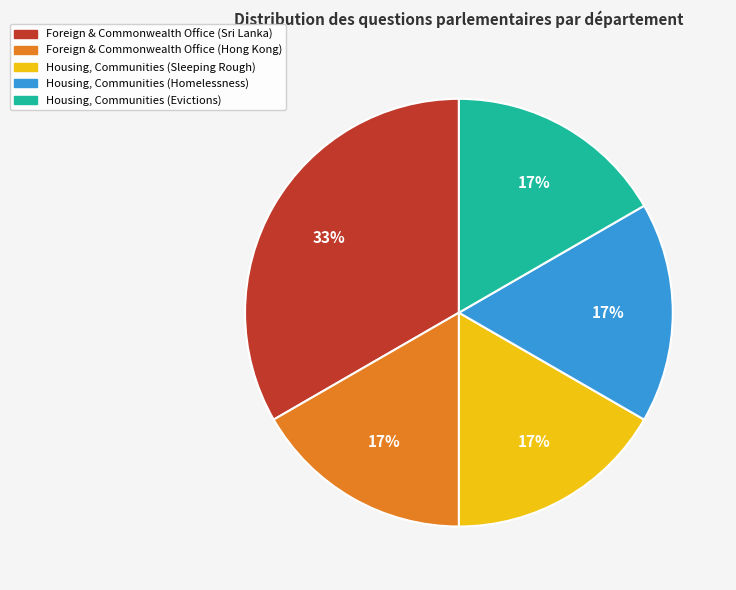

To the nearest percent, what is the average slice percentage?

20%